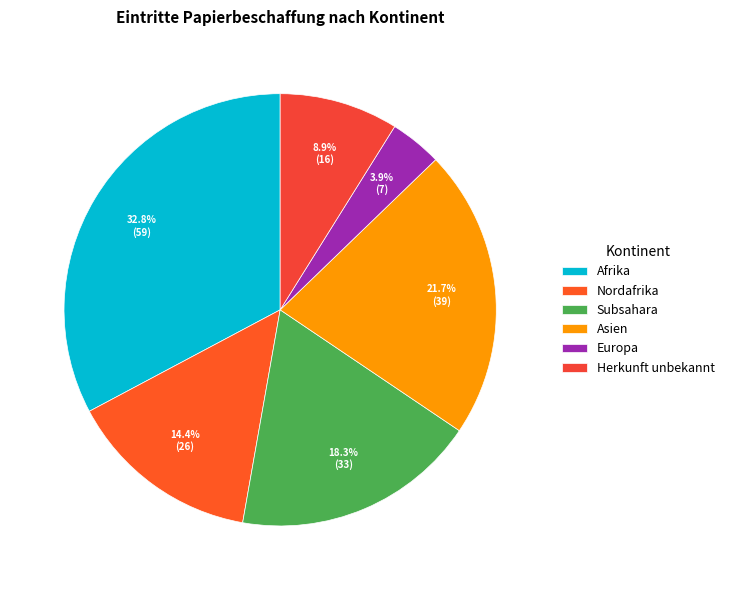

What percentage is the Afrika slice, to the nearest percent?

33%